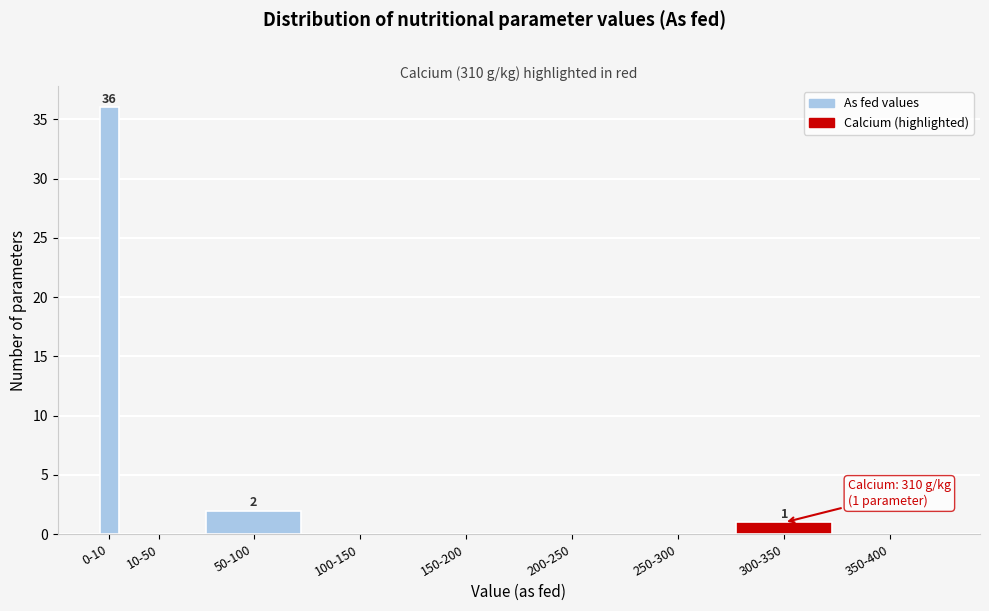

Reading left to right, extract all data points from this chart.

0-10=36	10-50=0	50-100=2	100-150=0	150-200=0	200-250=0	250-300=0	300-350=1	350-400=0